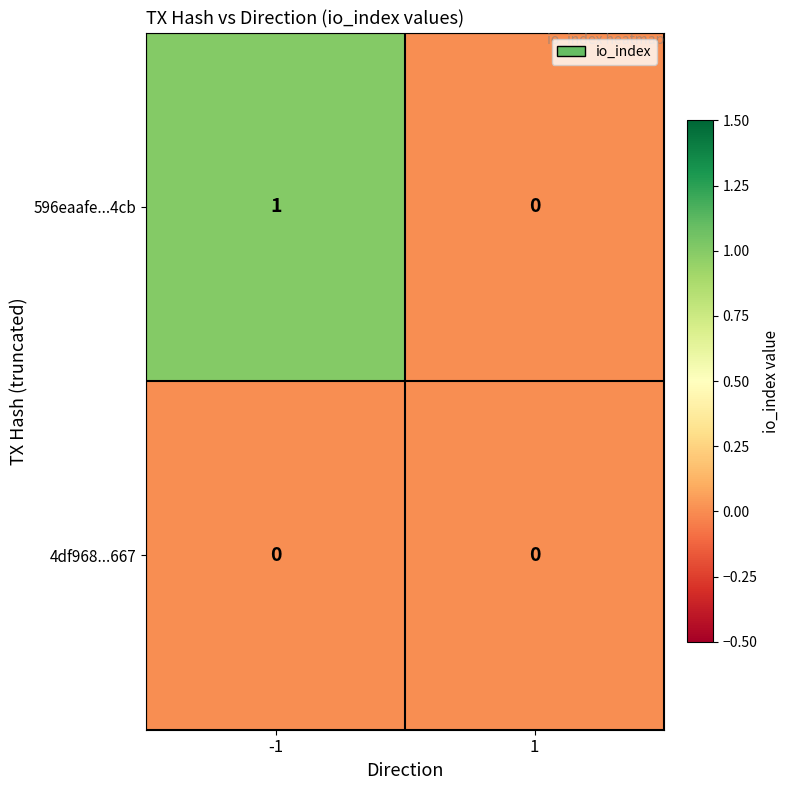

At -1, list the series in order from smallest to largest.

4df968...667, 596eaafe...4cb